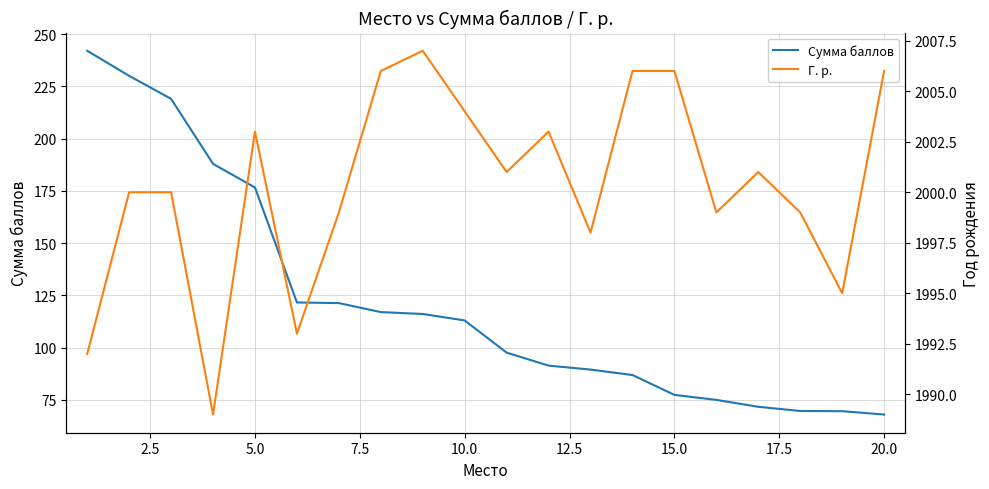

At which label is Сумма баллов closest to 155?

5.0